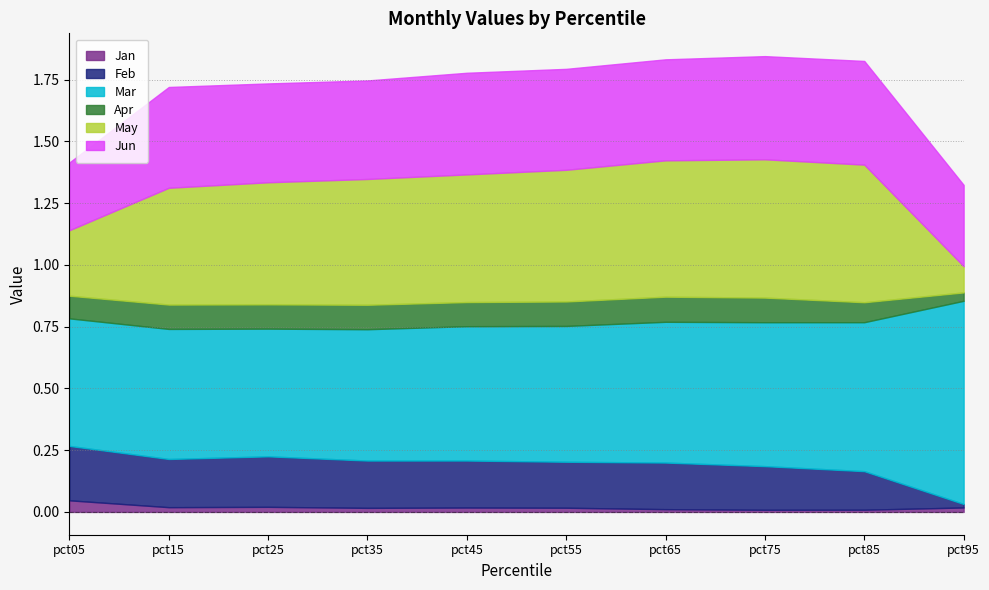

Reading left to right, transcribe all the data shown in this chart.

Jan: pct05=0.0	pct15=0.0	pct25=0.0	pct35=0.0	pct45=0.0	pct55=0.0	pct65=0.0	pct75=0.0	pct85=0.0	pct95=0.0
Feb: pct05=0.2	pct15=0.2	pct25=0.2	pct35=0.2	pct45=0.2	pct55=0.2	pct65=0.2	pct75=0.2	pct85=0.2	pct95=0.0
Mar: pct05=0.5	pct15=0.5	pct25=0.5	pct35=0.5	pct45=0.5	pct55=0.5	pct65=0.6	pct75=0.6	pct85=0.6	pct95=0.8
Apr: pct05=0.1	pct15=0.1	pct25=0.1	pct35=0.1	pct45=0.1	pct55=0.1	pct65=0.1	pct75=0.1	pct85=0.1	pct95=0.0
May: pct05=0.3	pct15=0.5	pct25=0.5	pct35=0.5	pct45=0.5	pct55=0.5	pct65=0.6	pct75=0.6	pct85=0.6	pct95=0.1
Jun: pct05=0.3	pct15=0.4	pct25=0.4	pct35=0.4	pct45=0.4	pct55=0.4	pct65=0.4	pct75=0.4	pct85=0.4	pct95=0.3